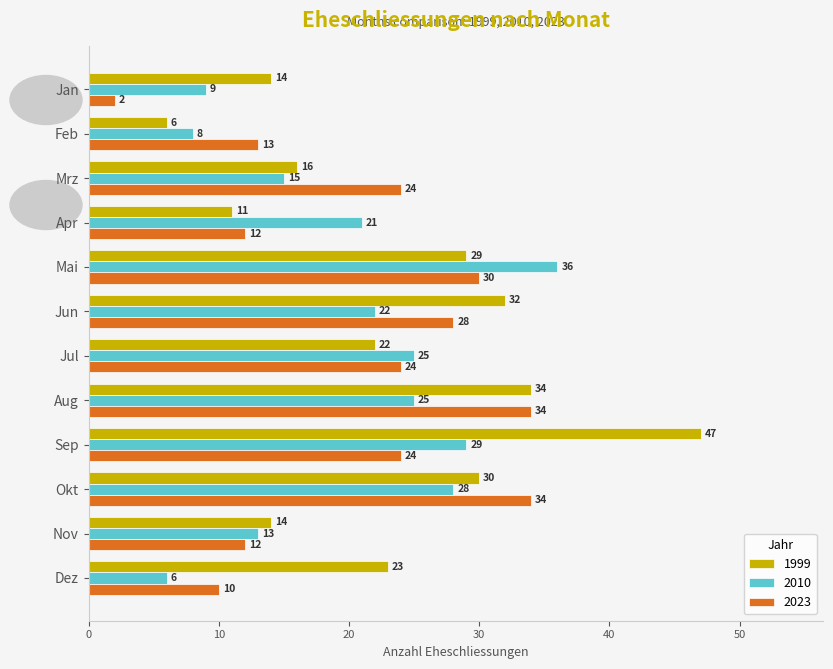

How many values in the 2010 series are below 22?

6